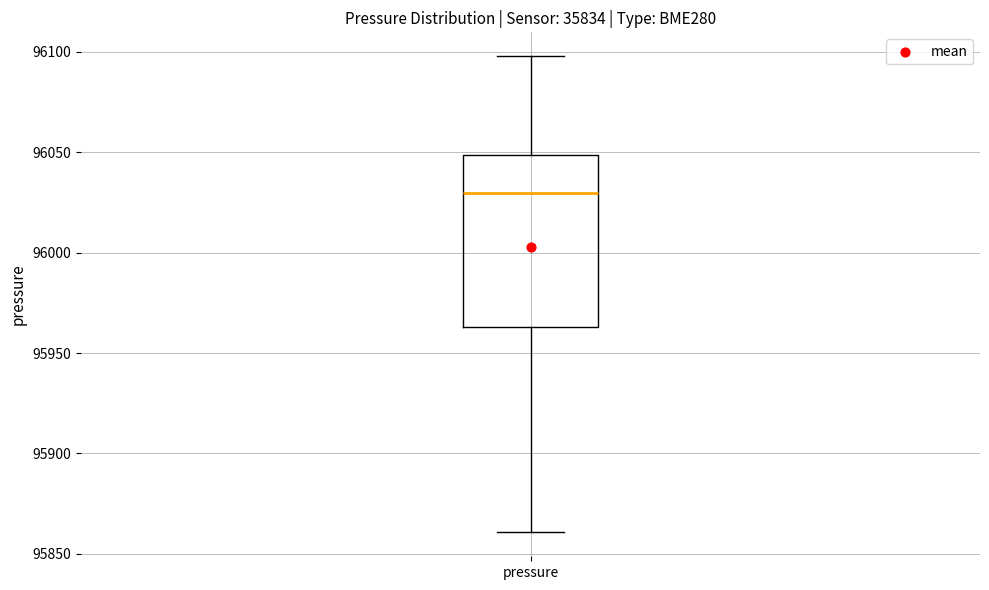

Read this box plot against the y-axis: the position of the median line, the range covered by the box, and the ends of both whiskers. The values are not printed on the chart, so give them approximately, as read against the axis.

median 96030, box 95965 to 96050, whiskers 95860 to 96100